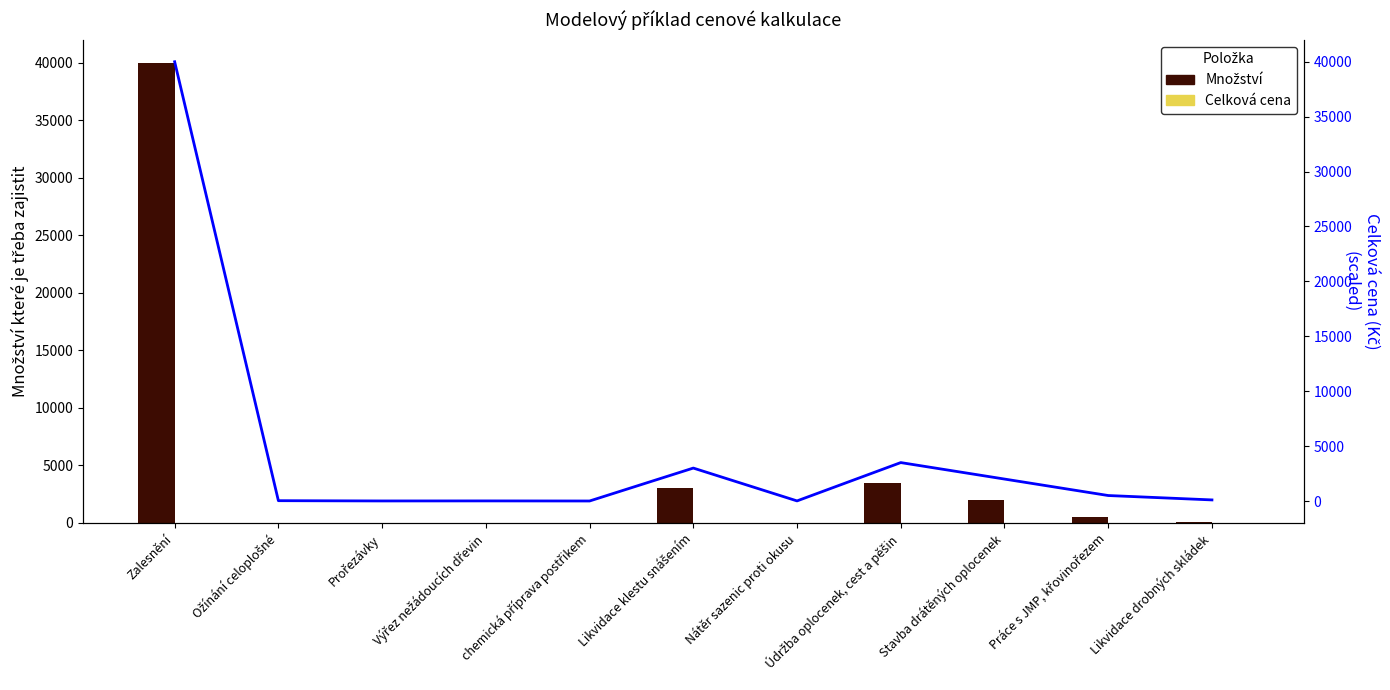

True or false: Trend has a value of 6 at Prořezávky.

True